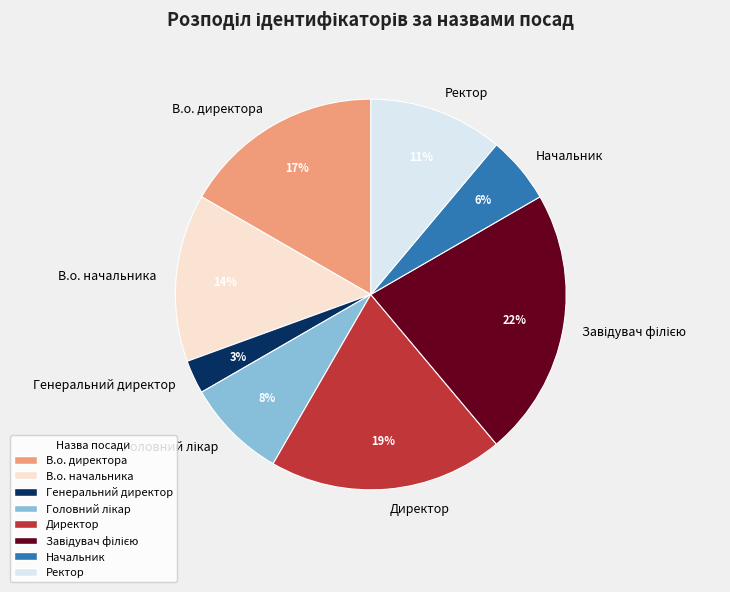

Count the number of slices in the pie.

8